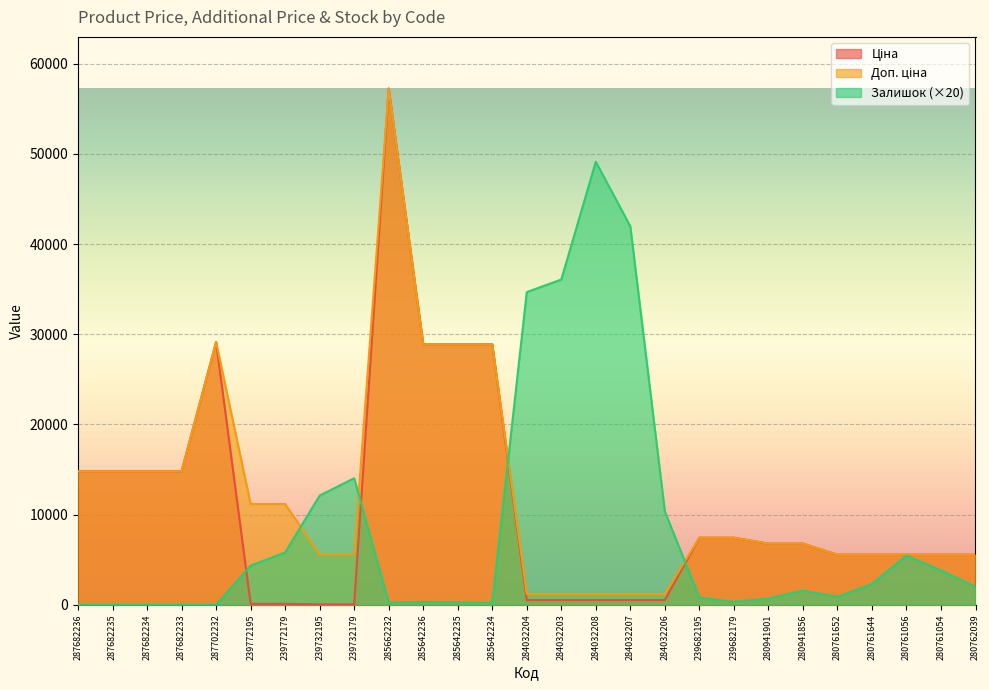

Rank the categories by Ціна value from lowest to highest.

239732195, 239732179, 239772195, 239772179, 284032204, 284032203, 284032208, 284032207, 284032206, 280761652, 280761644, 280761056, 280761054, 280762039, 280941901, 280941856, 239682195, 239682179, 287682236, 287682235, 287682234, 287682233, 285642236, 285642235, 285642234, 287702232, 285662232